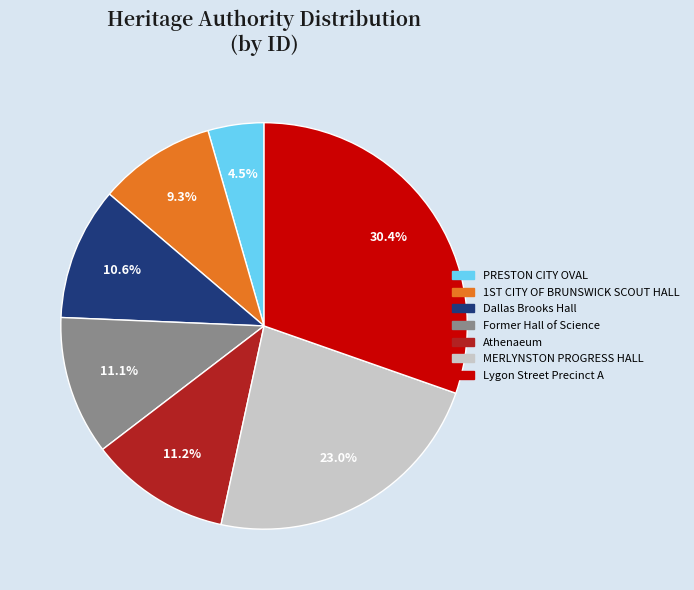

Approximately how many times larger is the value at Lygon Street Precinct A compared to MERLYNSTON PROGRESS HALL?

1.3